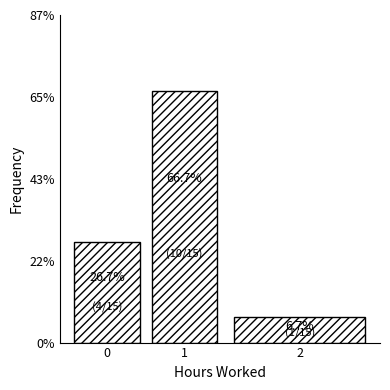

Does the chart contain any negative values?

No